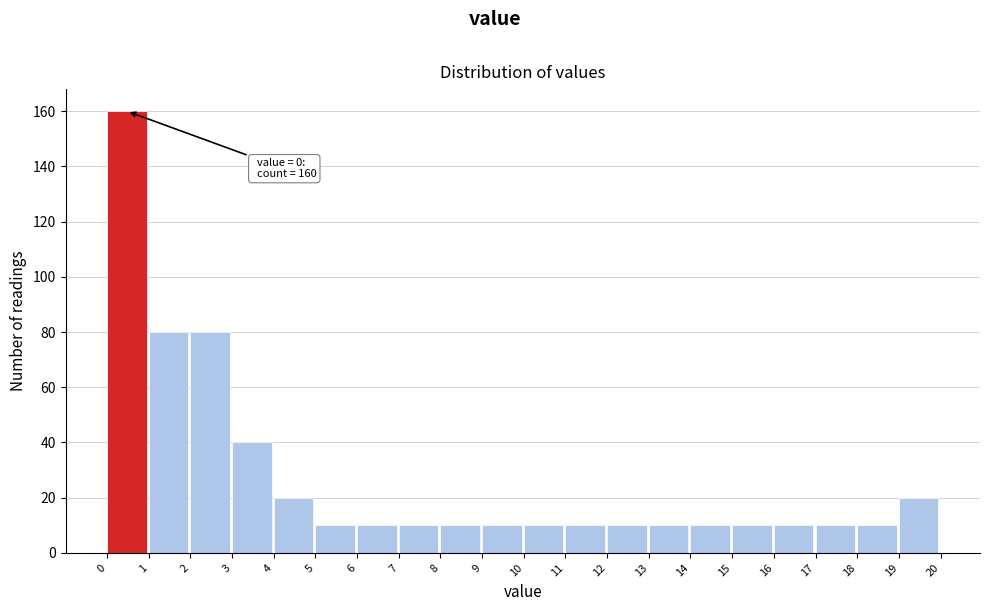

Over which range of the x-axis is the bar tallest?

0 to 1